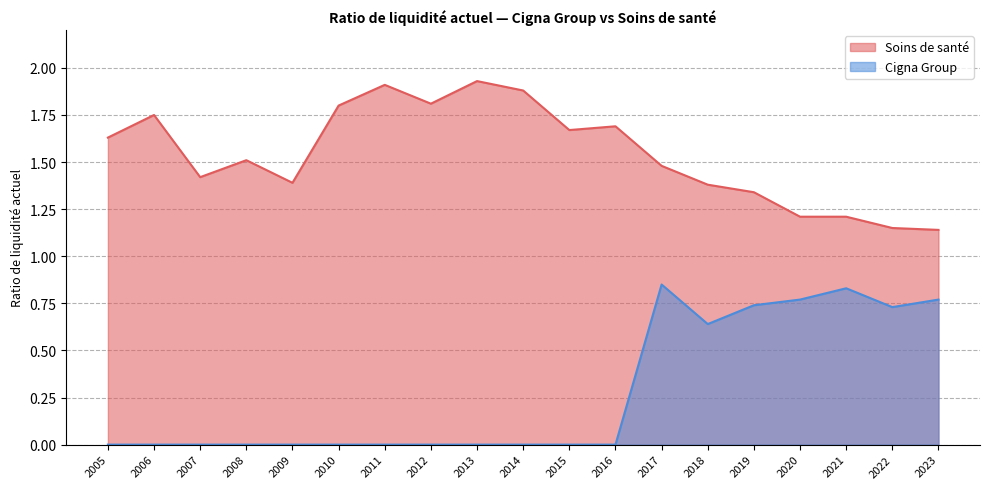

The value of Soins de santé at 2017 is 1.5. True or false?

True